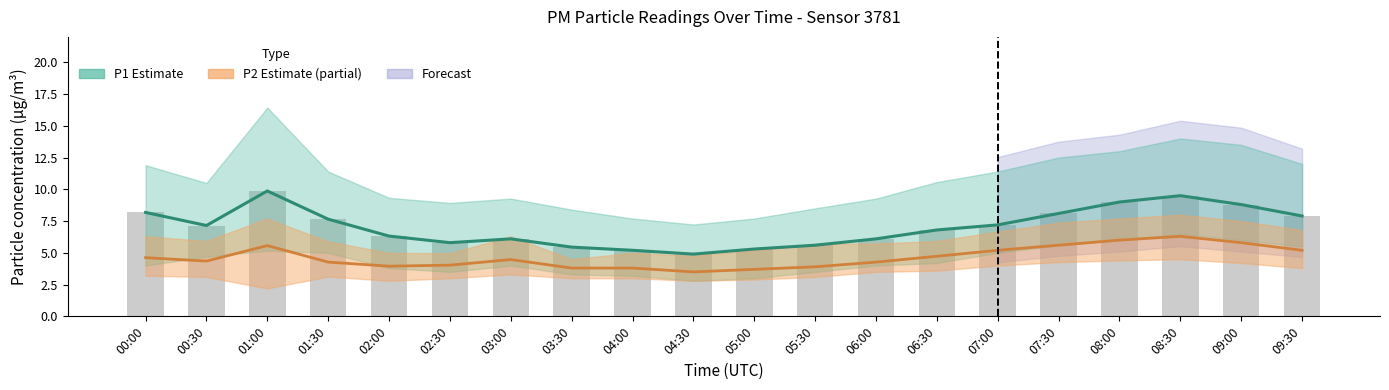

The Raw P1 readings series shows 4.5 at 00:00. True or false?

False